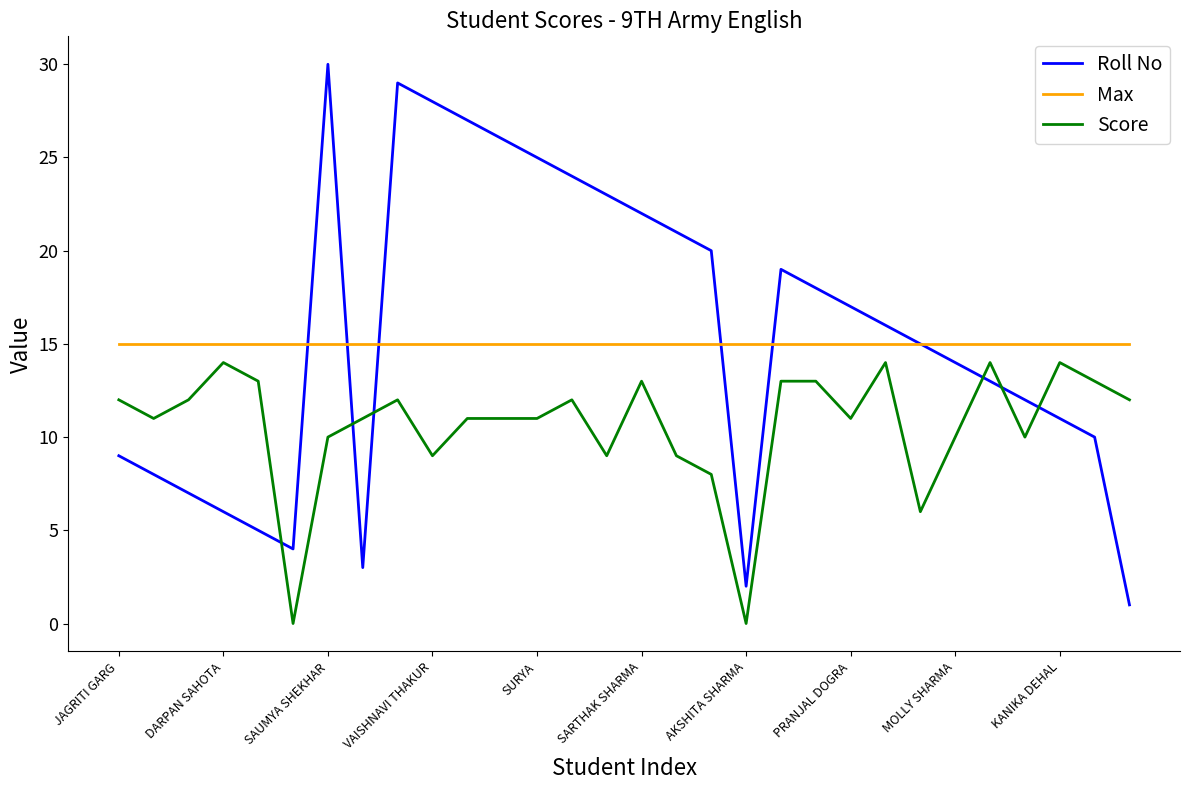

True or false: Max and Score cross at least once.

False